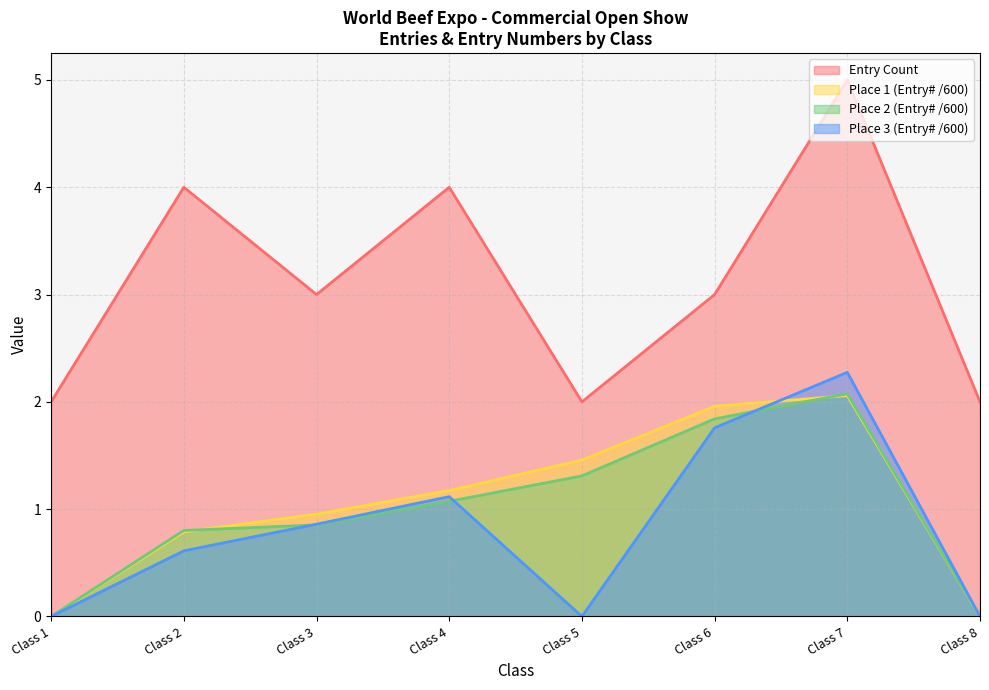

What value does the Entry Count series have at Class 7?

5.0